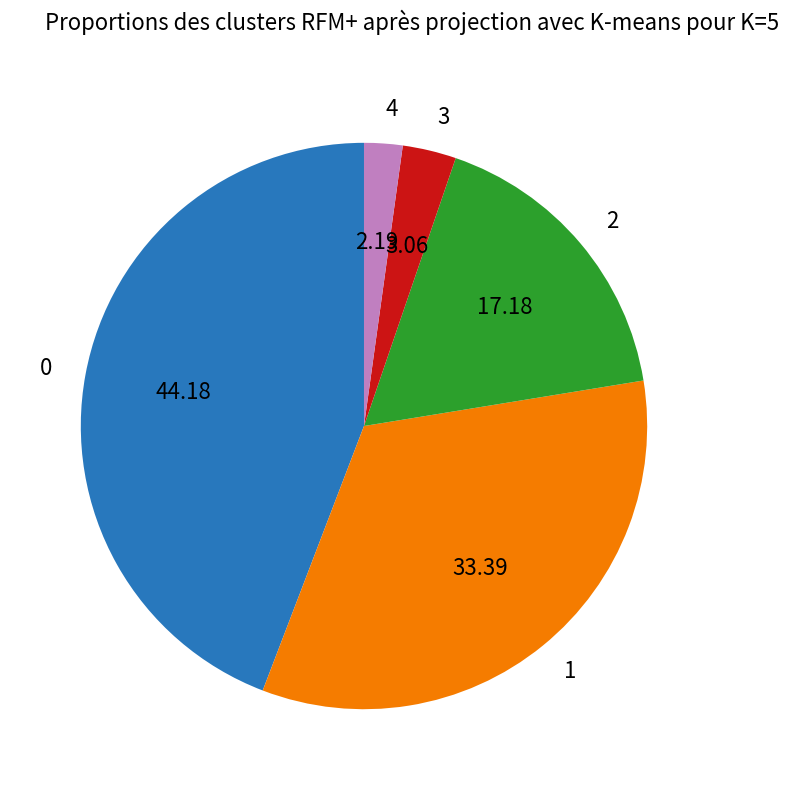

Which slice is the smallest?

4